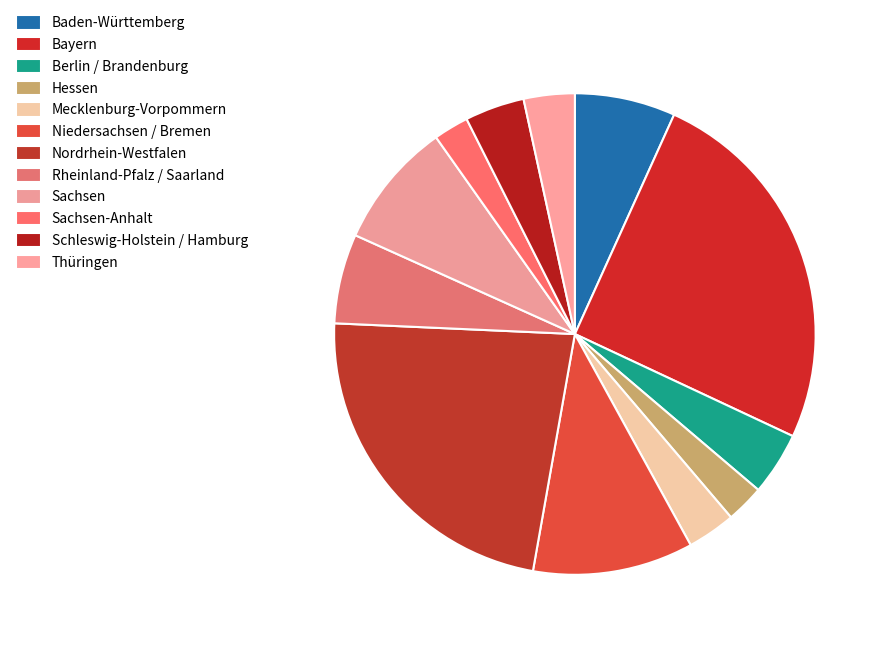

To the nearest percent, what portion does Schleswig-Holstein / Hamburg represent?

4%